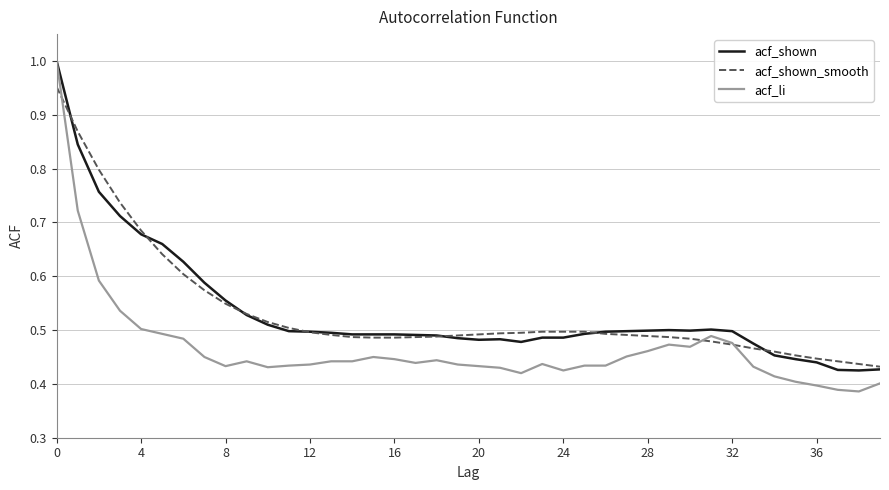

Which series has the largest range (max minus min)?

acf_li